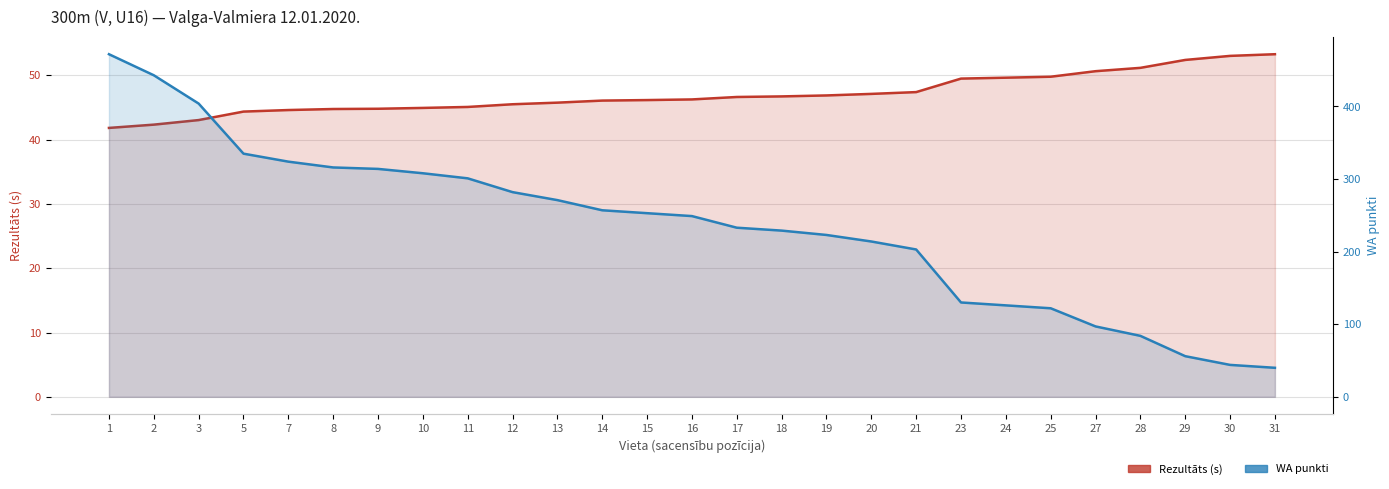

True or false: Rezultāts (s) has a value of 42.3 at 2.

True